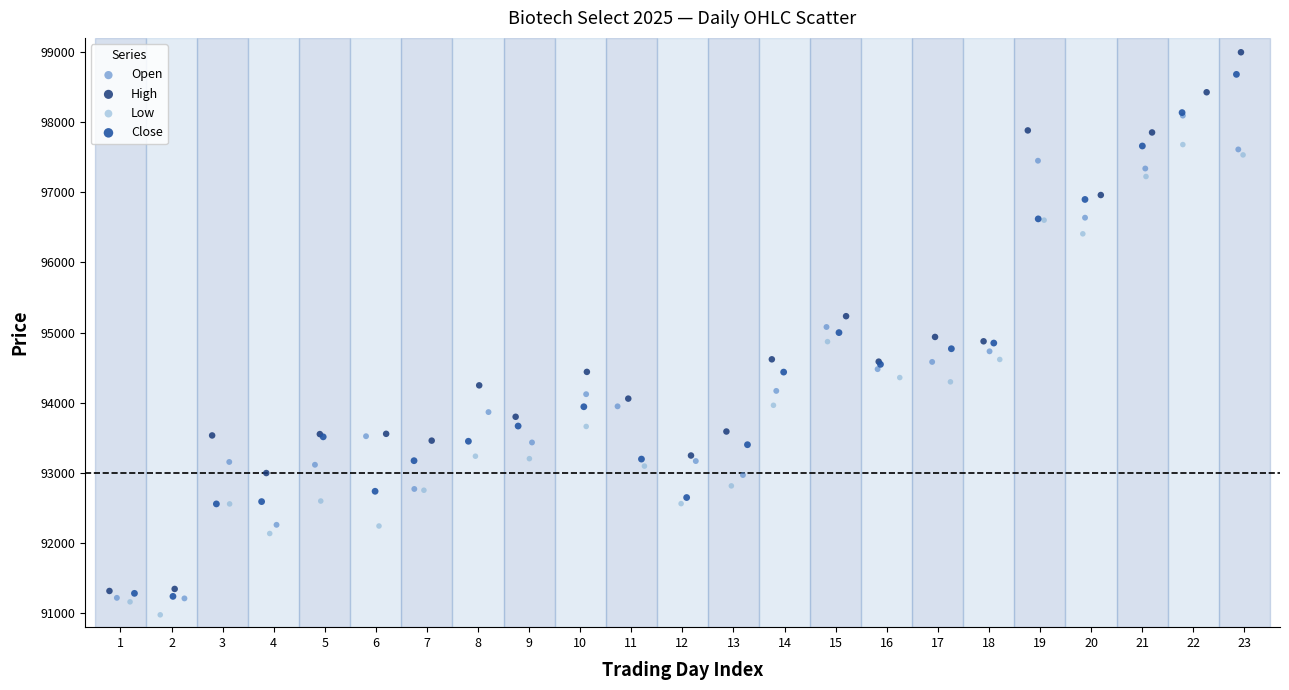

Which series has the largest Y range (max minus min)?

High